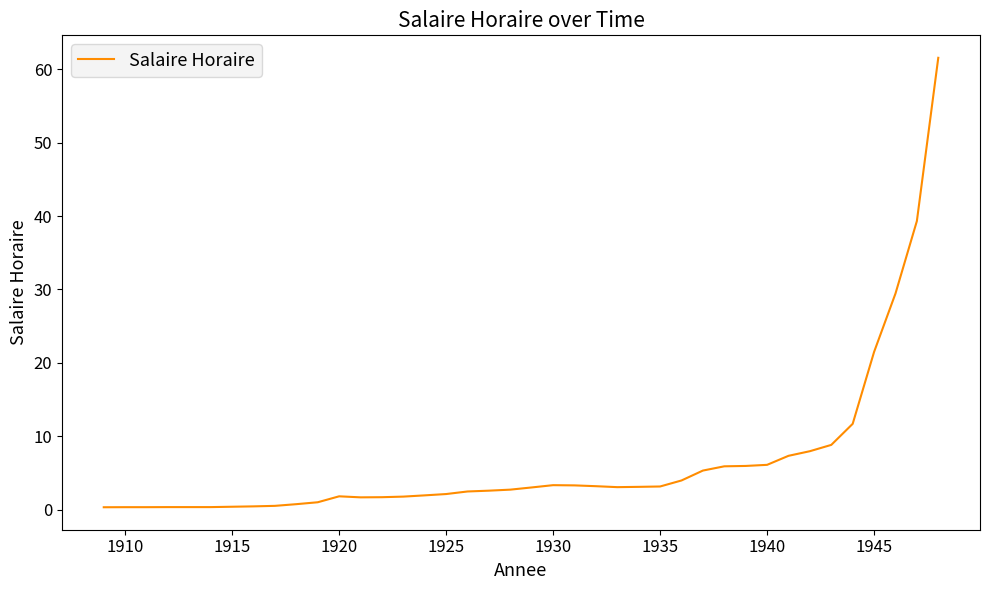

What is the difference between the maximum and minimum values?

61.3